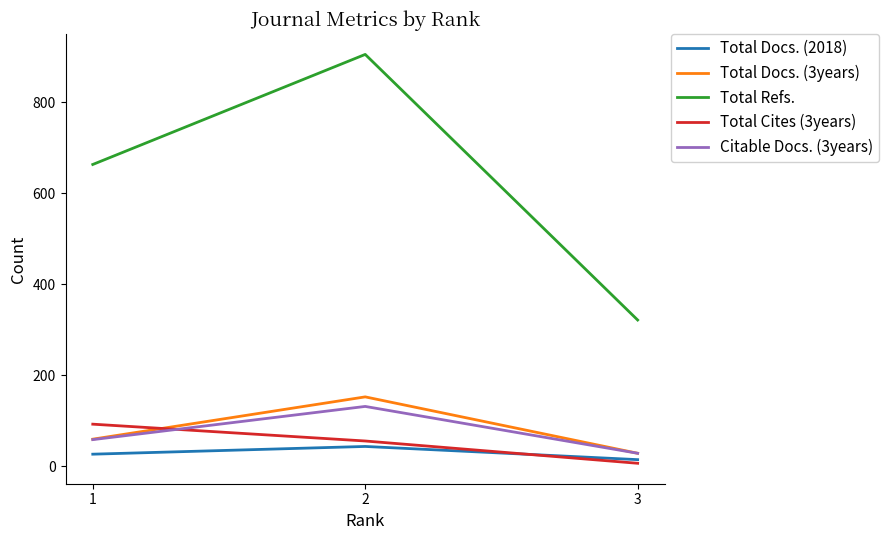

Reading left to right, transcribe all the data shown in this chart.

Total Docs. (2018): 1=26	2=43	3=14
Total Docs. (3years): 1=59	2=152	3=28
Total Refs.: 1=663	2=905	3=321
Total Cites (3years): 1=92	2=55	3=6
Citable Docs. (3years): 1=58	2=131	3=28